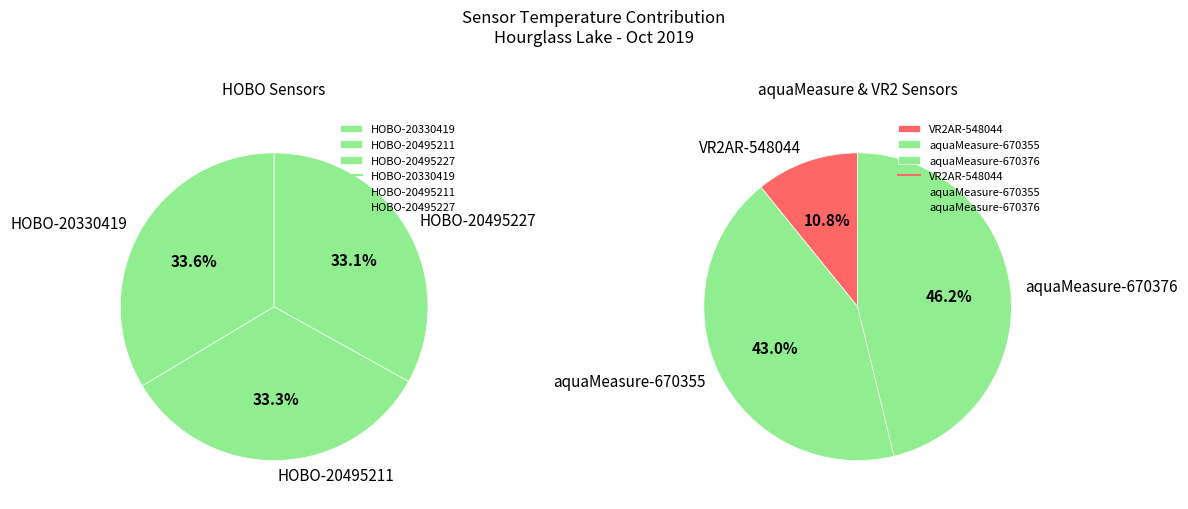

Is there any slice that represents more than half of the pie?

No